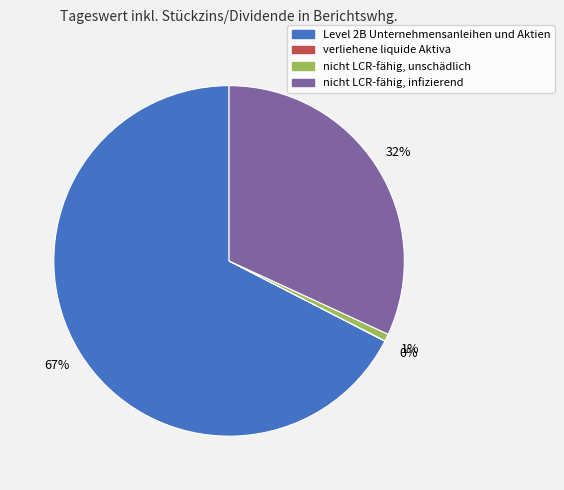

To the nearest percent, what portion does nicht LCR-fähig, unschädlich represent?

1%